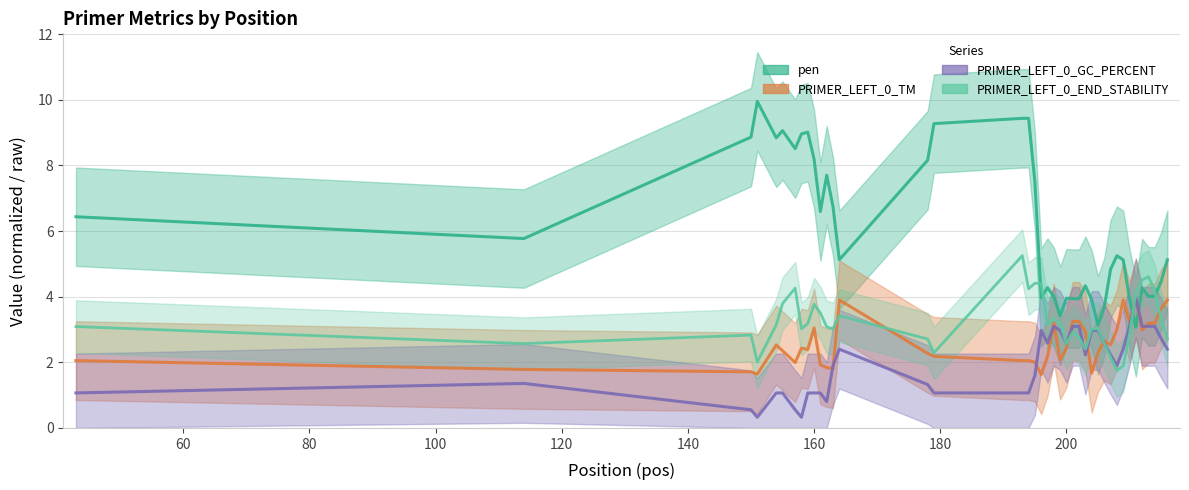

Which series ends up on top after the final intersection of PRIMER_LEFT_0_TM and pen?

pen